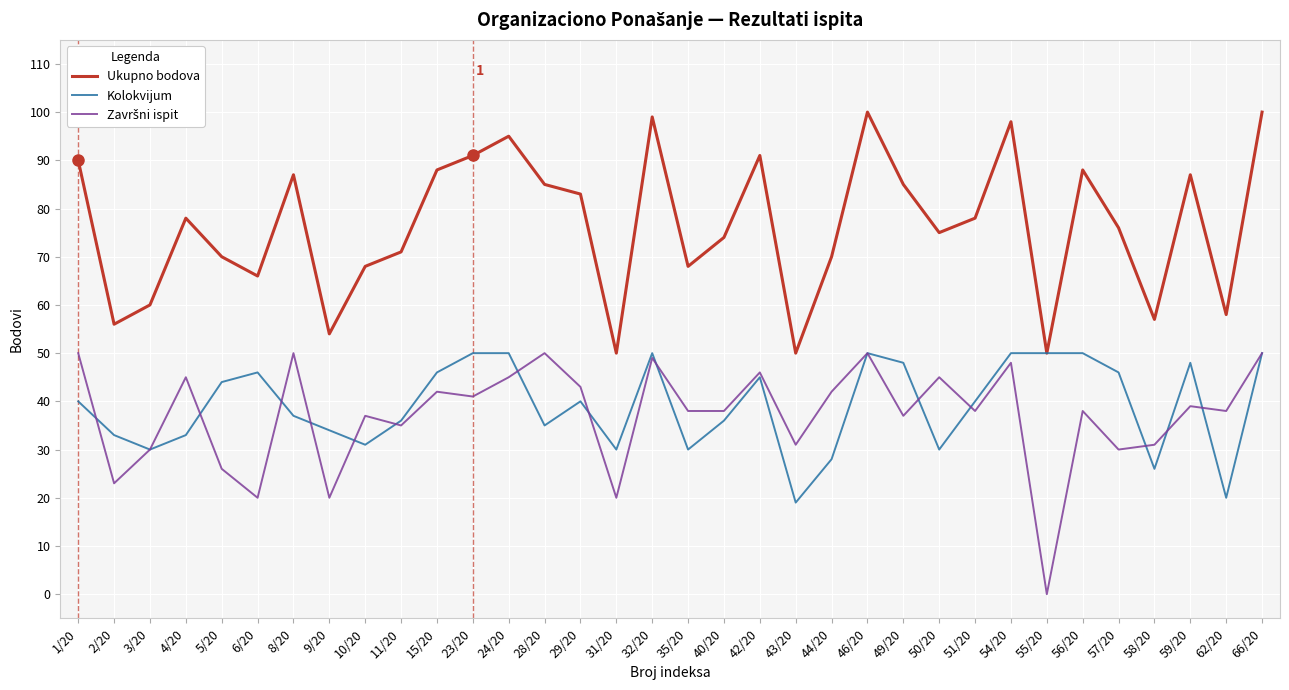

What is the highest value of the Kolokvijum series?

50